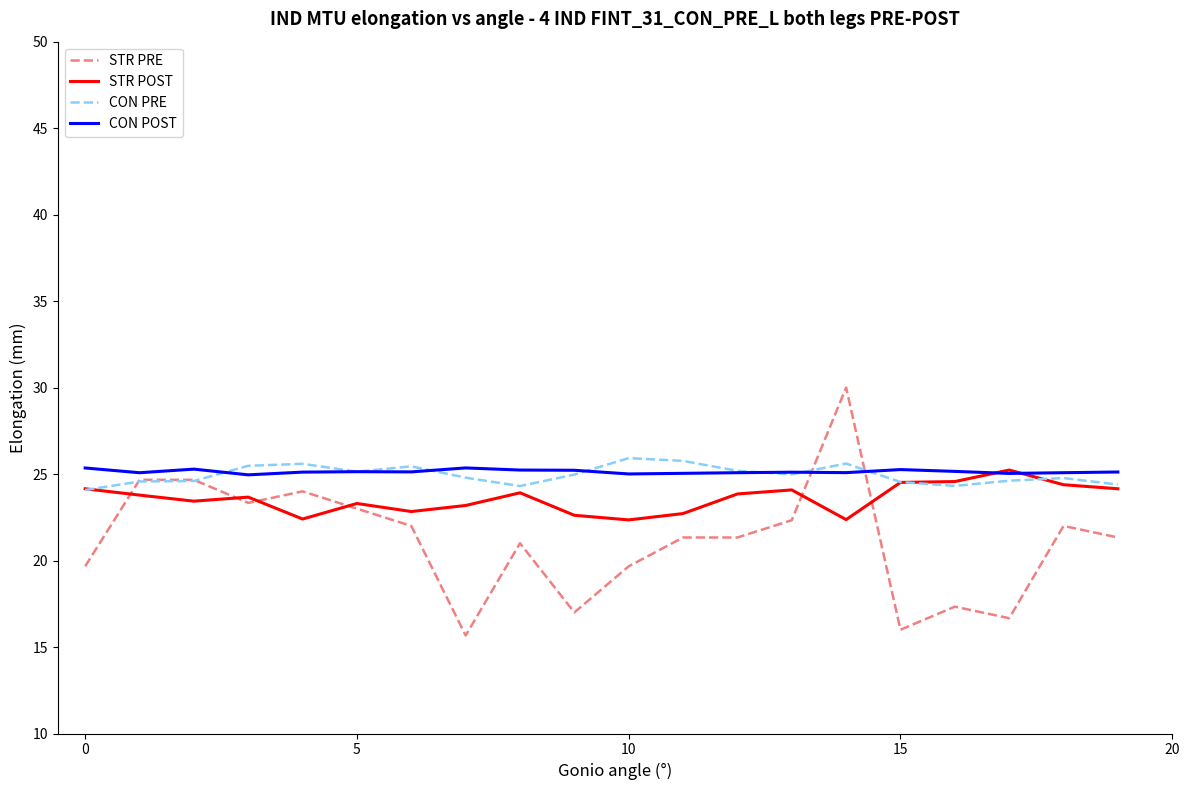

Which series has the widest spread of values?

STR PRE